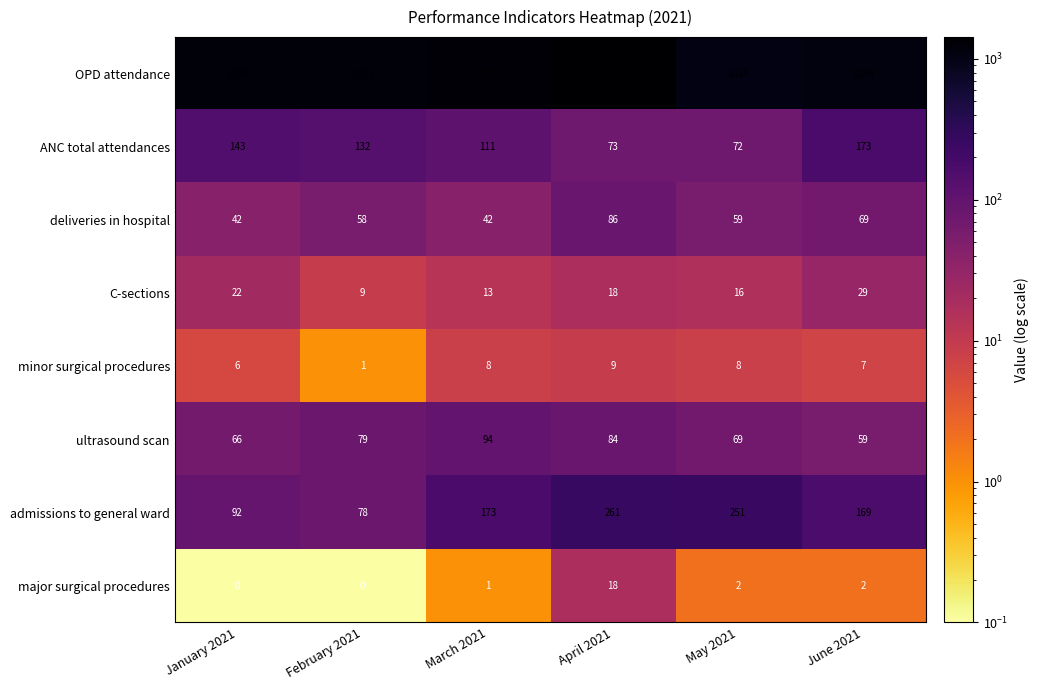

The major surgical procedures series shows 10 at February 2021. True or false?

False